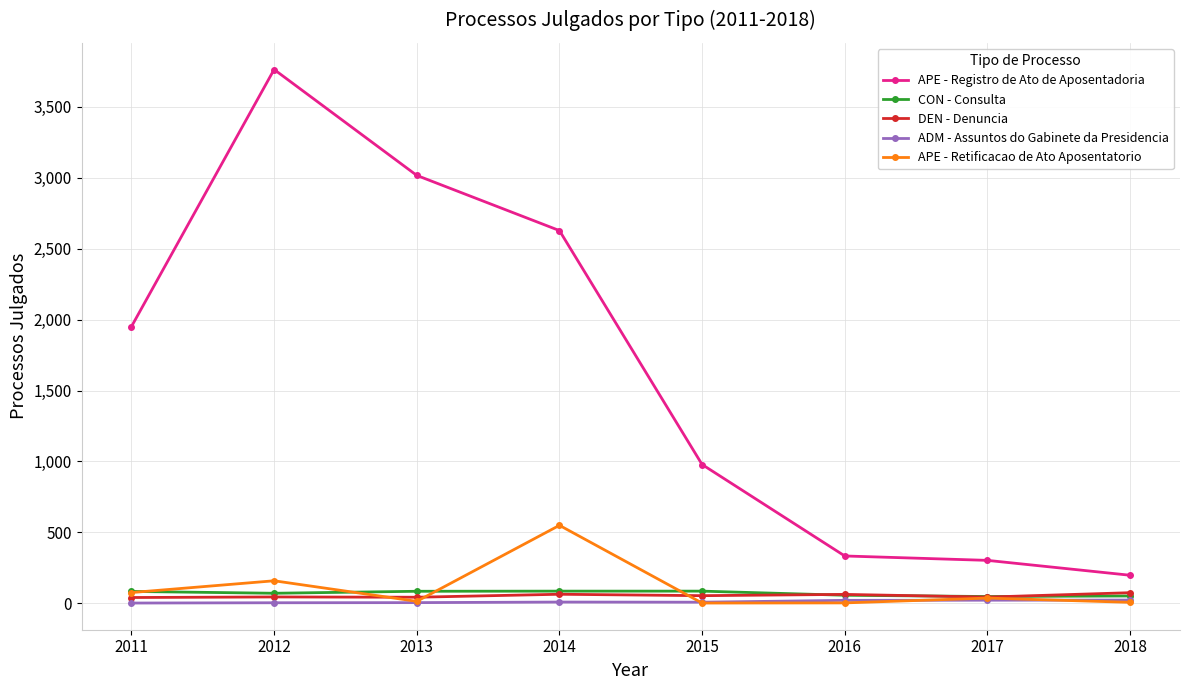

The value of DEN - Denuncia at 2013 is 42. True or false?

True